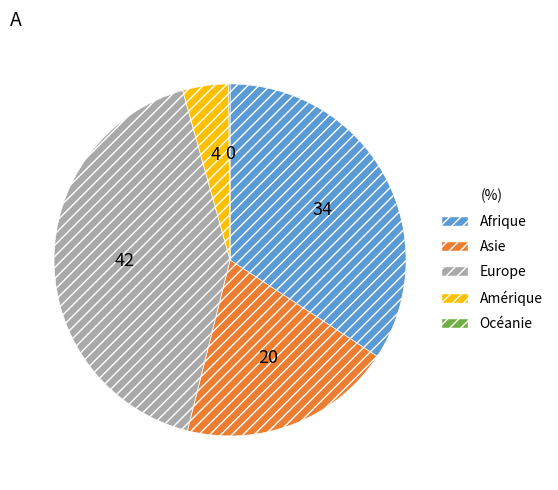

Does Amérique represent more than half of the total?

No